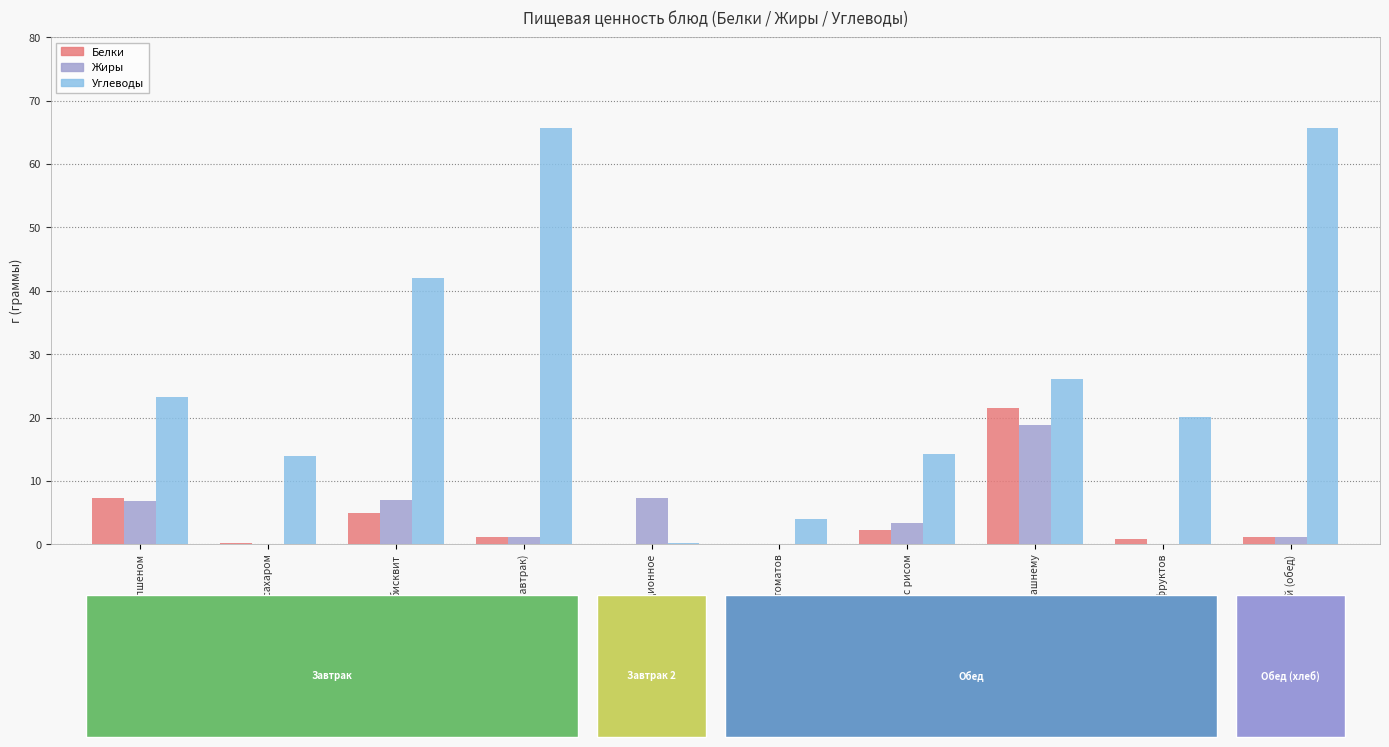

Between салат из томатов and суп картофельный с рисом, which series saw the biggest shift?

Углеводы